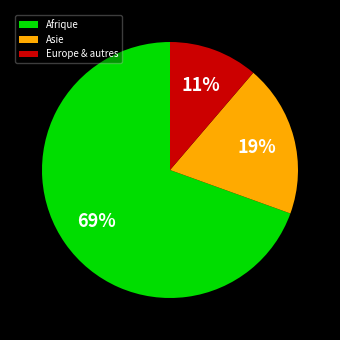

To the nearest percent, what is the average slice percentage?

33%